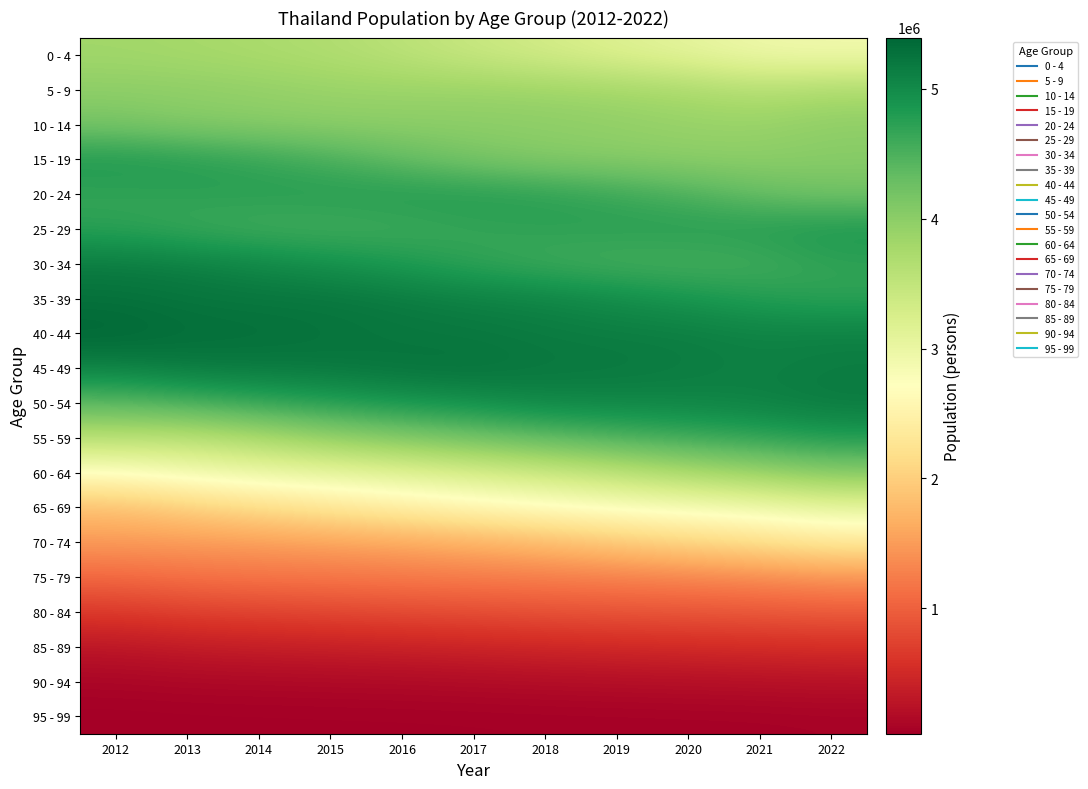

What is the maximum value shown in the chart?

5395138